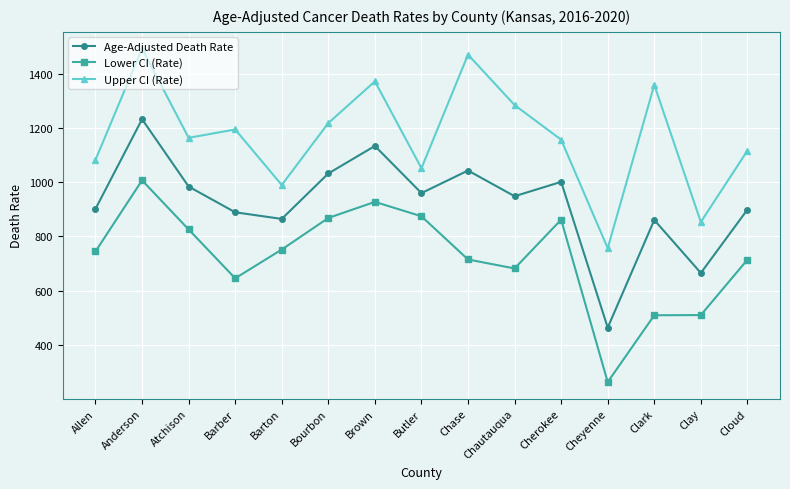

The Age-Adjusted Death Rate series shows 517.6 at Bourbon. True or false?

False